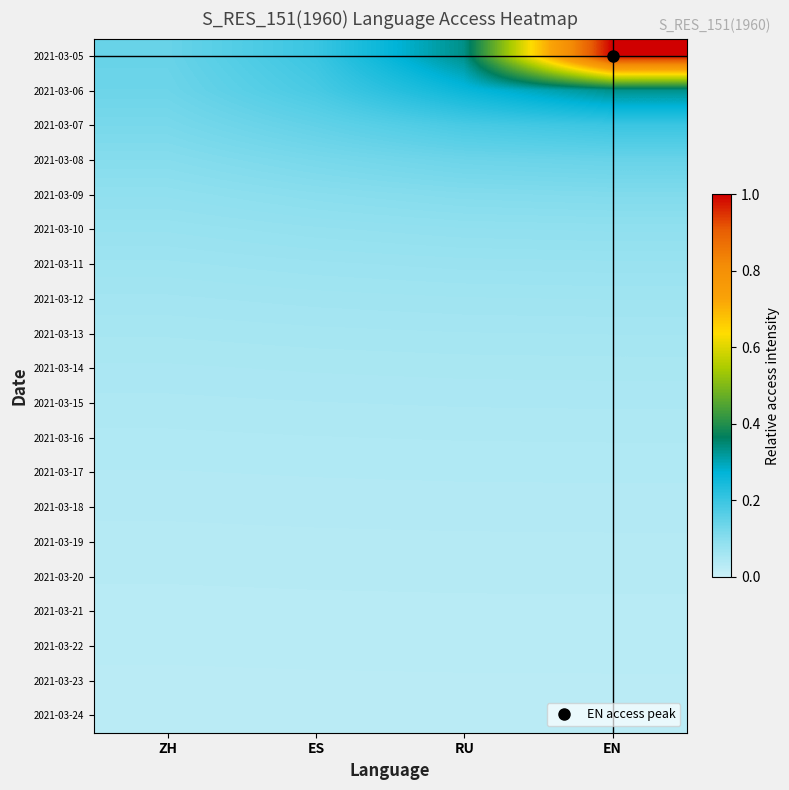

Reading right to left, list all the values displayed in this chart.

2021-03-05: EN=1.0	RU=0.3	ES=0.2	ZH=0.1
2021-03-06: EN=0.3	RU=0.3	ES=0.2	ZH=0.1
2021-03-07: EN=0.2	RU=0.2	ES=0.2	ZH=0.1
2021-03-08: EN=0.1	RU=0.1	ES=0.1	ZH=0.1
2021-03-09: EN=0.1	RU=0.1	ES=0.1	ZH=0.1
2021-03-10: EN=0.1	RU=0.1	ES=0.1	ZH=0.1
2021-03-11: EN=0.1	RU=0.1	ES=0.1	ZH=0.1
2021-03-12: EN=0.1	RU=0.1	ES=0.1	ZH=0.1
2021-03-13: EN=0.1	RU=0.1	ES=0.1	ZH=0.1
2021-03-14: EN=0.1	RU=0.1	ES=0.1	ZH=0.1
2021-03-15: EN=0.0	RU=0.0	ES=0.0	ZH=0.0
2021-03-16: EN=0.0	RU=0.0	ES=0.0	ZH=0.0
2021-03-17: EN=0.0	RU=0.0	ES=0.0	ZH=0.0
2021-03-18: EN=0.0	RU=0.0	ES=0.0	ZH=0.0
2021-03-19: EN=0.0	RU=0.0	ES=0.0	ZH=0.0
2021-03-20: EN=0.0	RU=0.0	ES=0.0	ZH=0.0
2021-03-21: EN=0.0	RU=0.0	ES=0.0	ZH=0.0
2021-03-22: EN=0.0	RU=0.0	ES=0.0	ZH=0.0
2021-03-23: EN=0.0	RU=0.0	ES=0.0	ZH=0.0
2021-03-24: EN=0.0	RU=0.0	ES=0.0	ZH=0.0